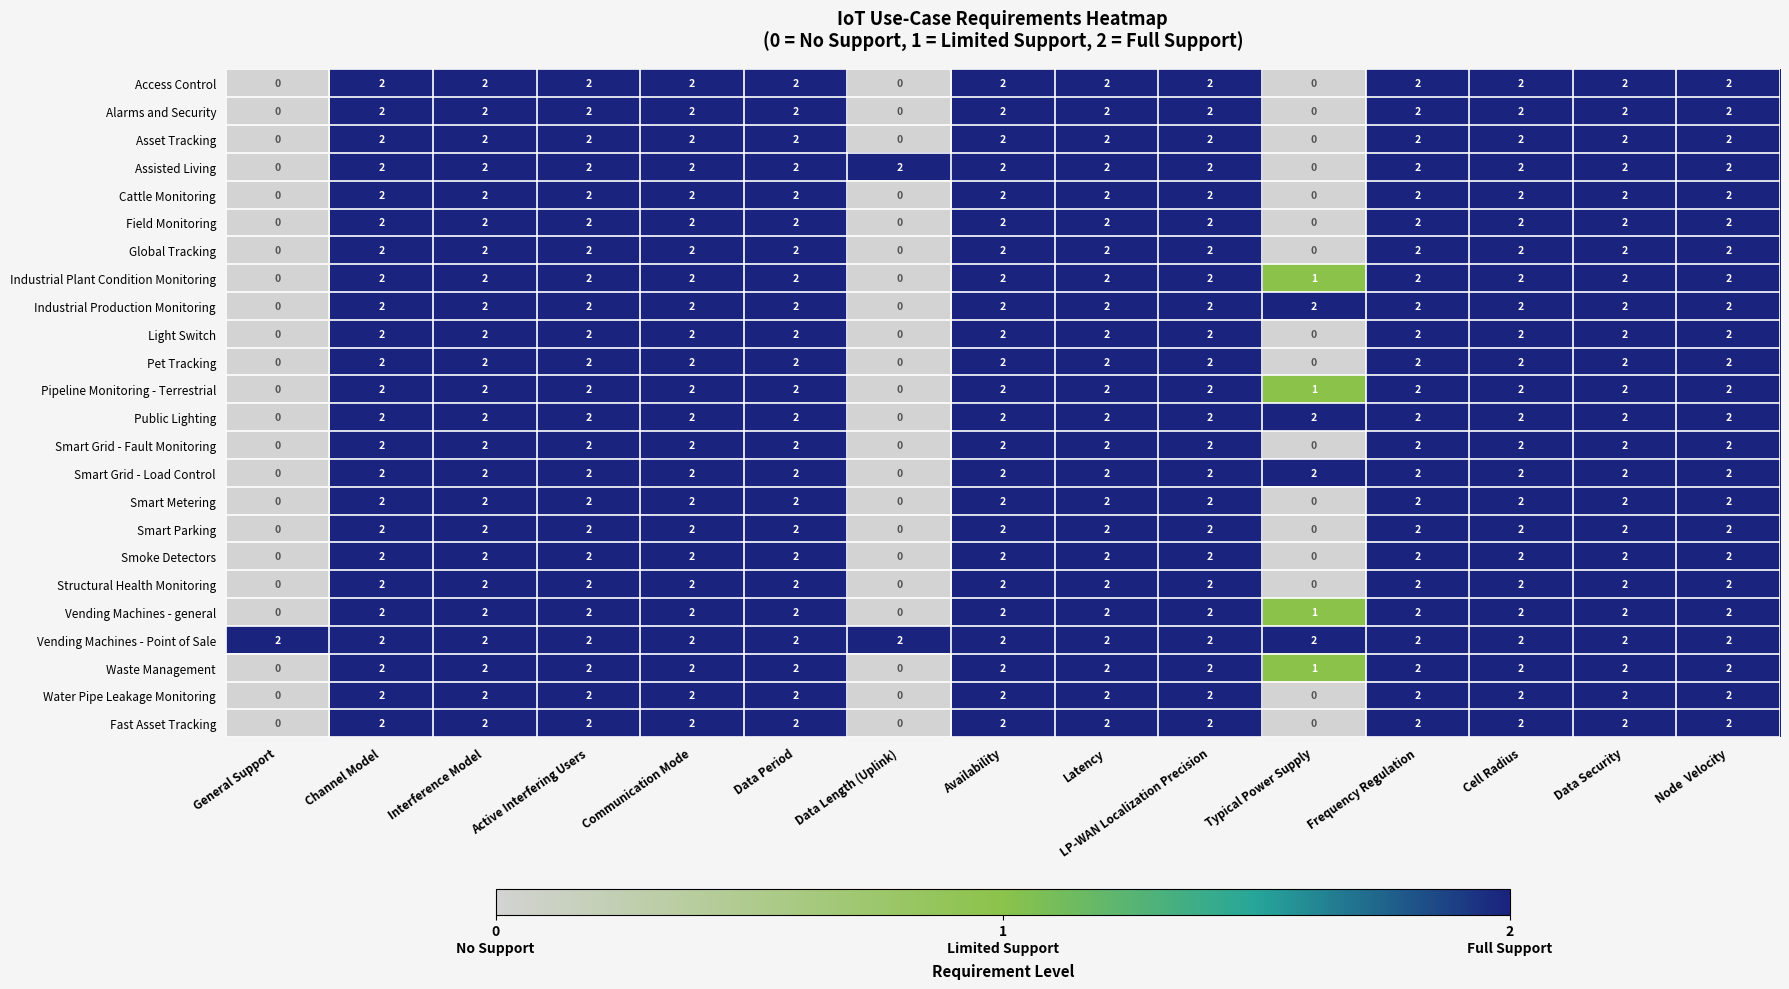

Is it true that Smoke Detectors equals 1 at Node  Velocity?

False